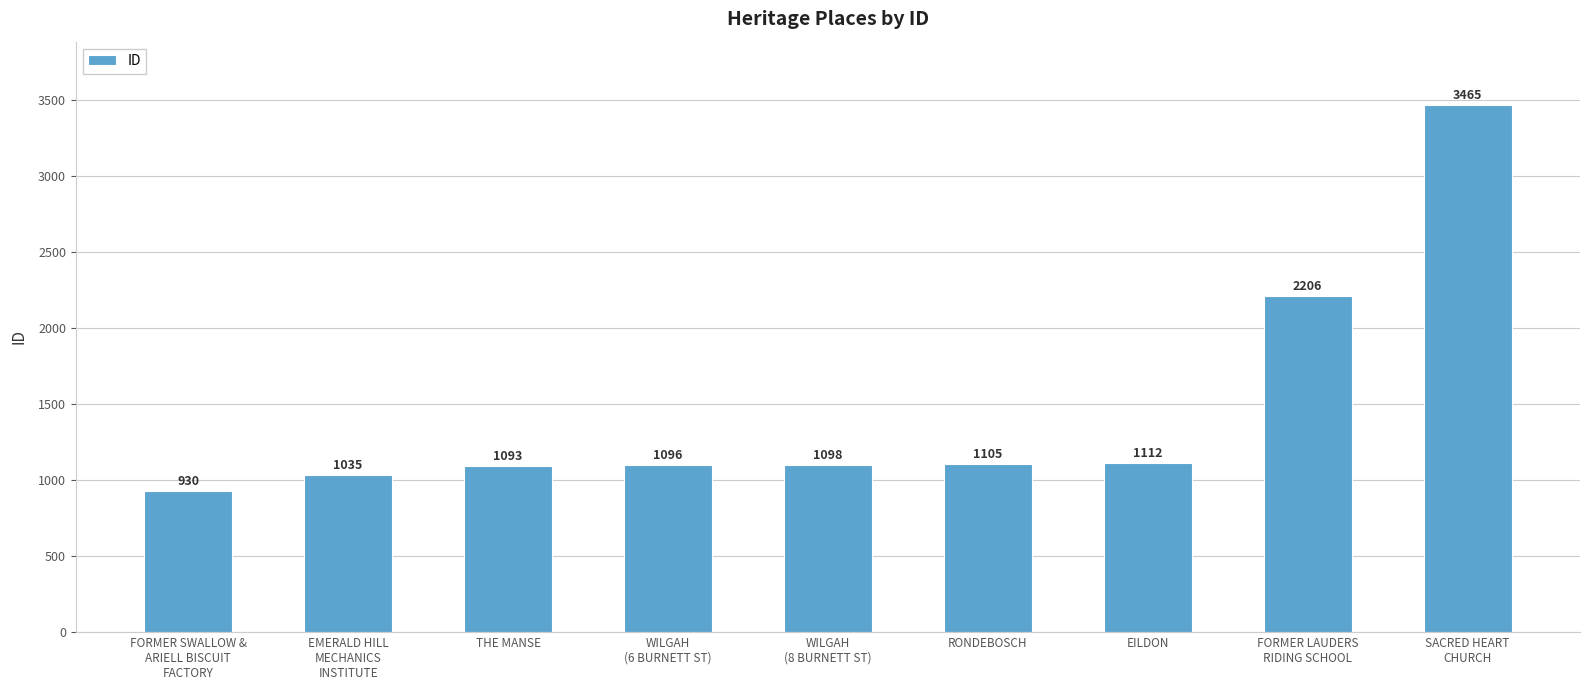

What value does the data have at THE MANSE?

1093